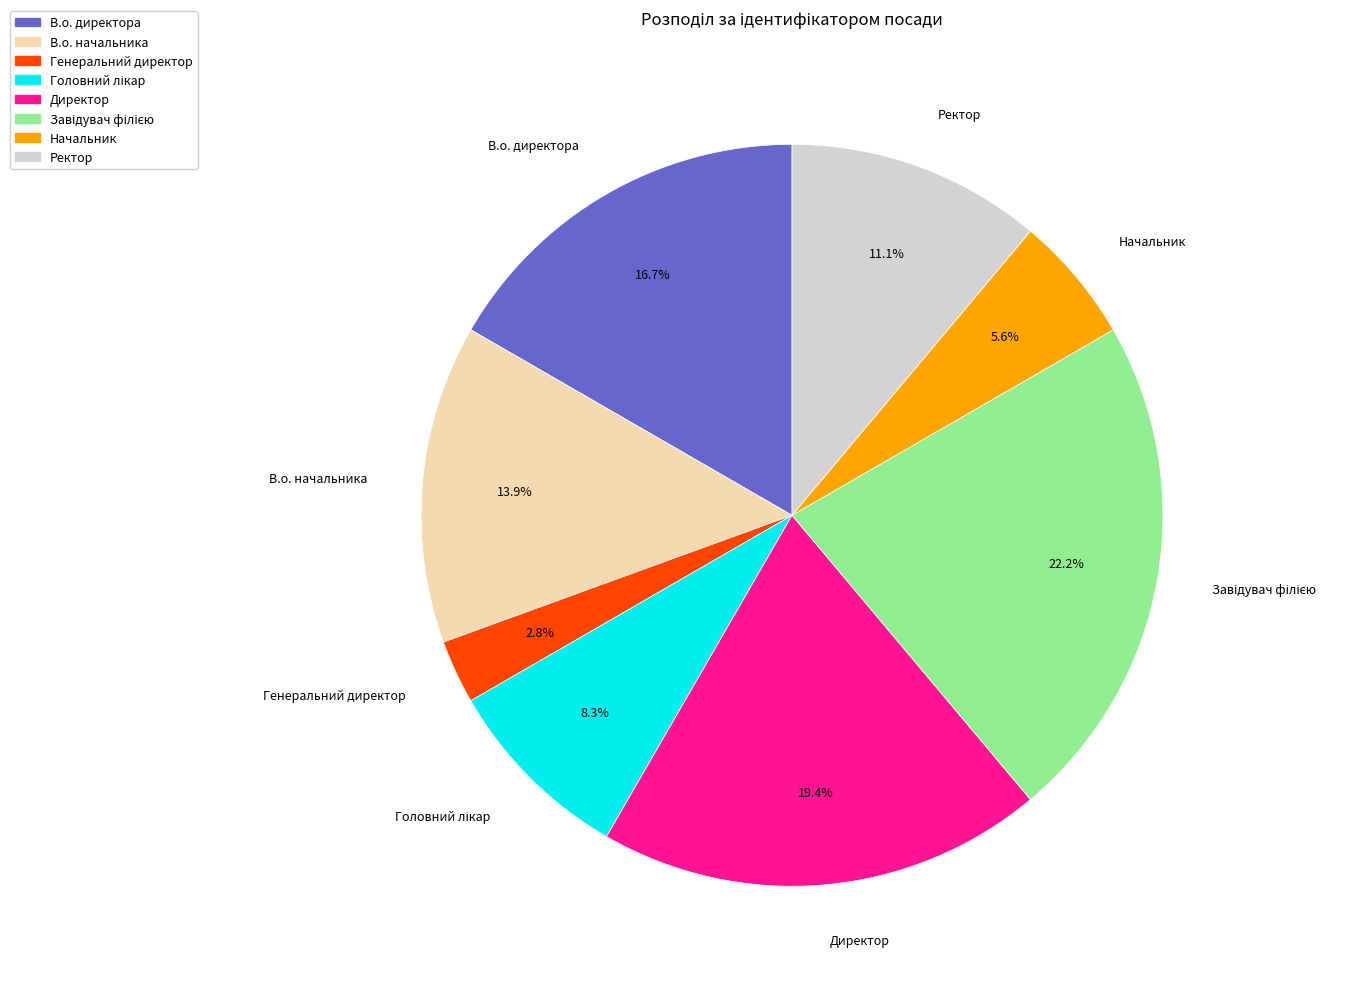

True or false: В.о. начальника accounts for 14% of the total.

True